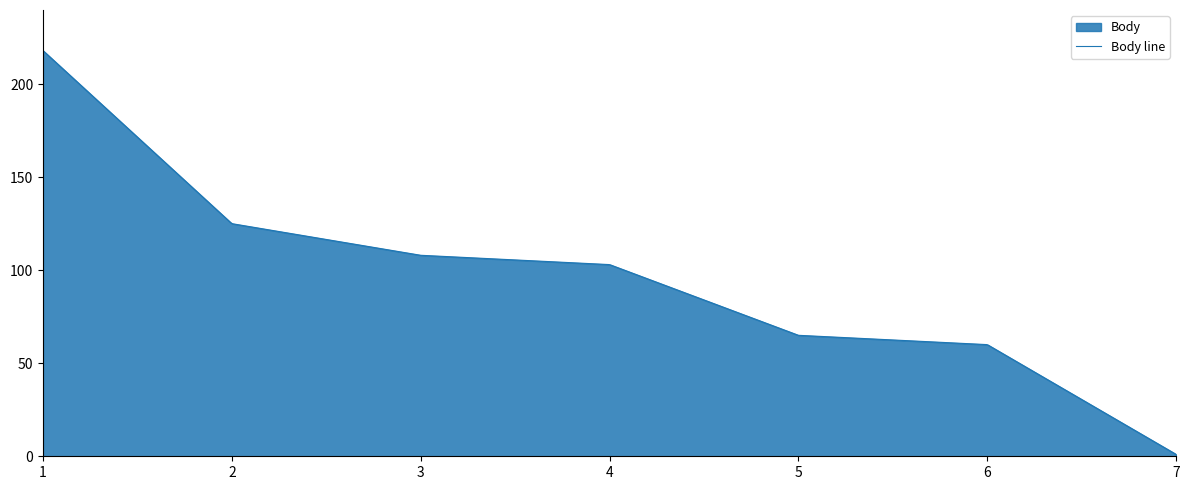

What is the maximum value shown in the chart?

218.0